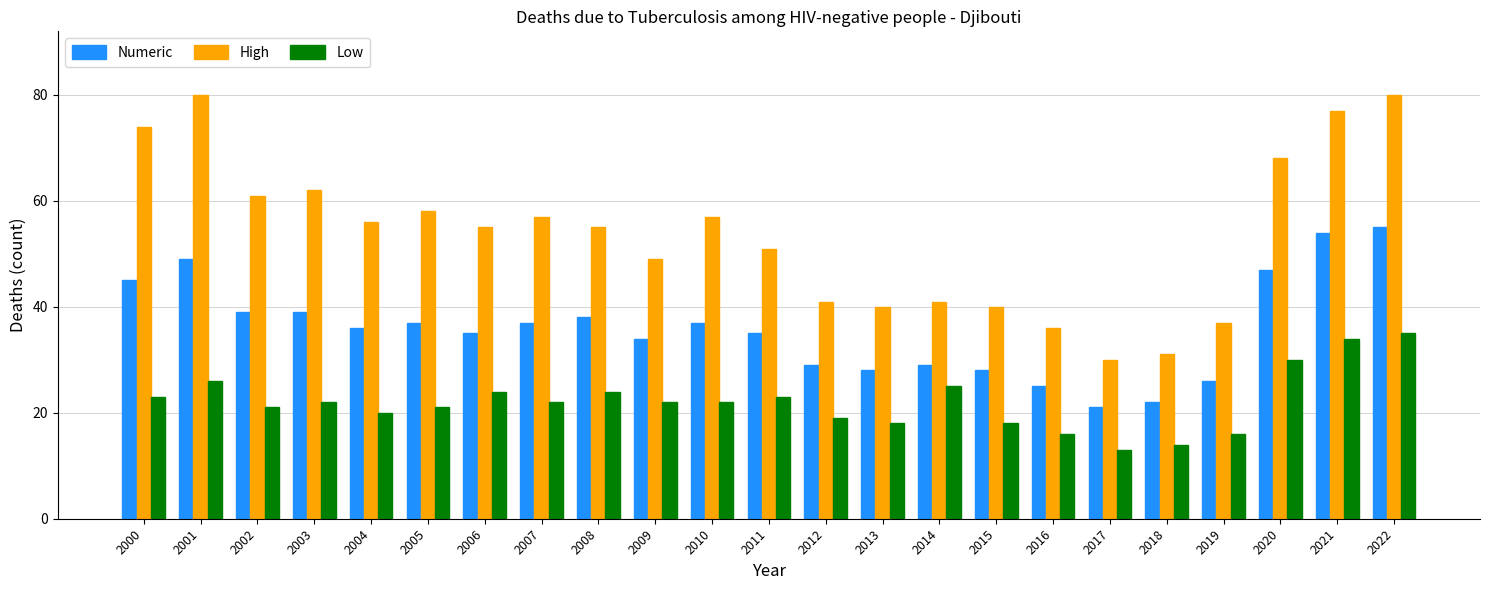

Rank the series at 2016 from lowest to highest value.

Low, Numeric, High